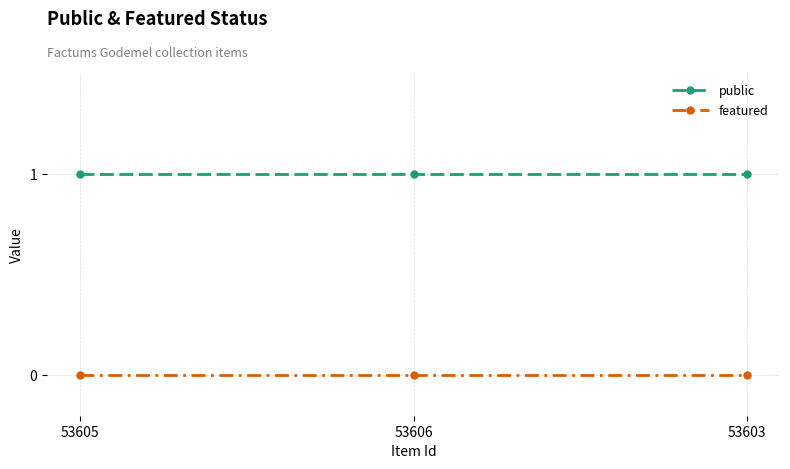

What is the spread (max minus min) of values at 53603?

1